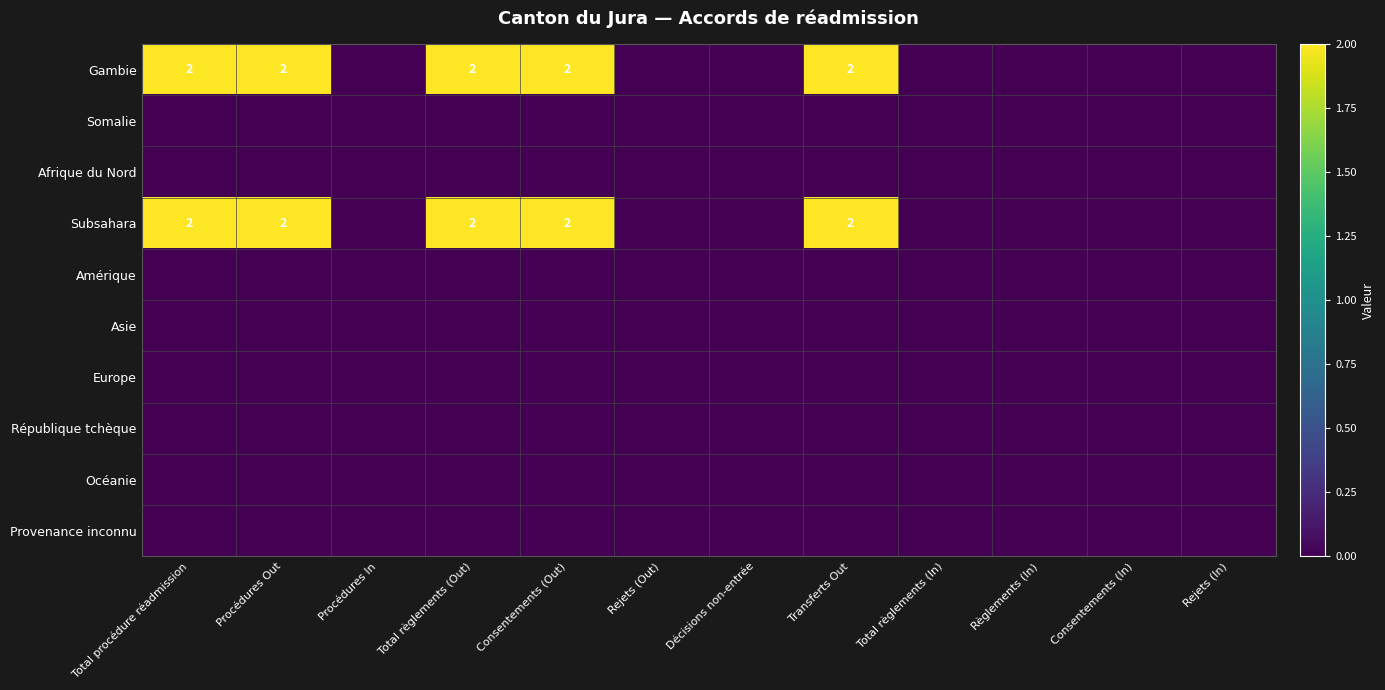

What is the total value across all series at Total procédure réadmission?

4